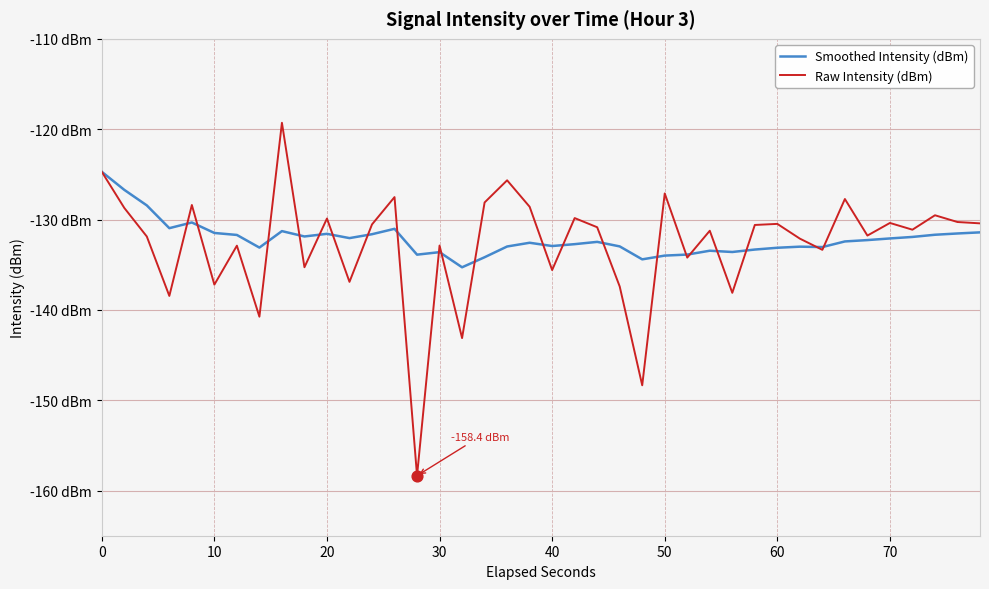

Does the chart have visible grid lines?

Yes